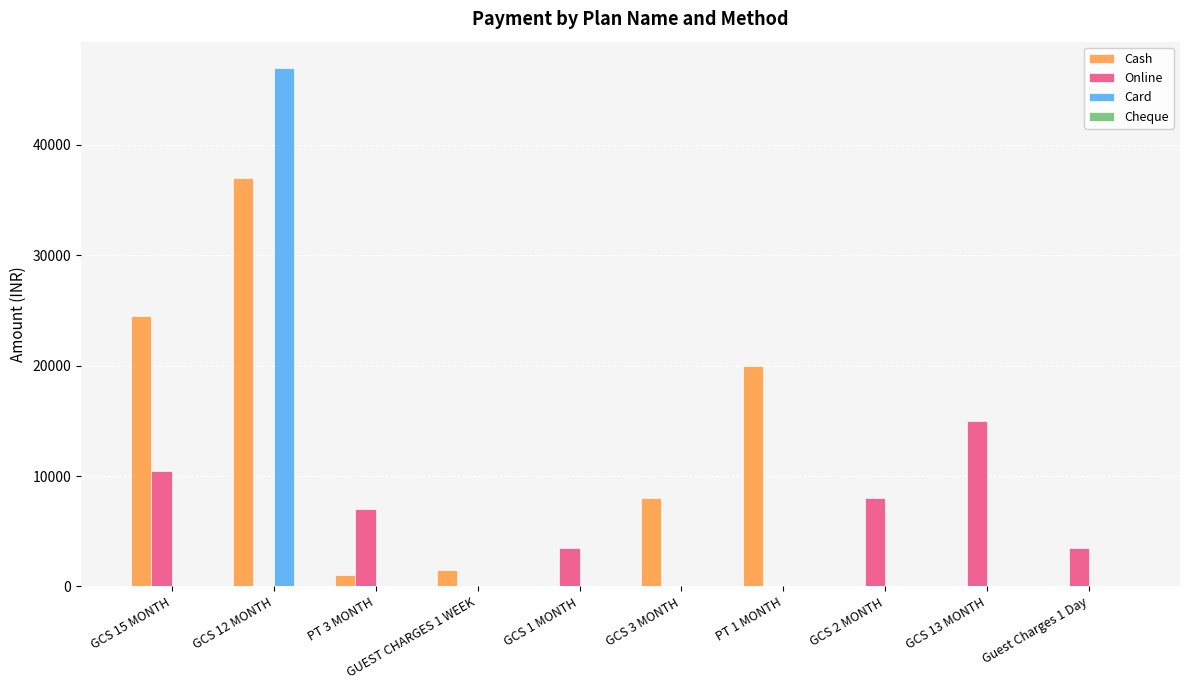

At which label is Cash closest to 18500?

PT 1 MONTH